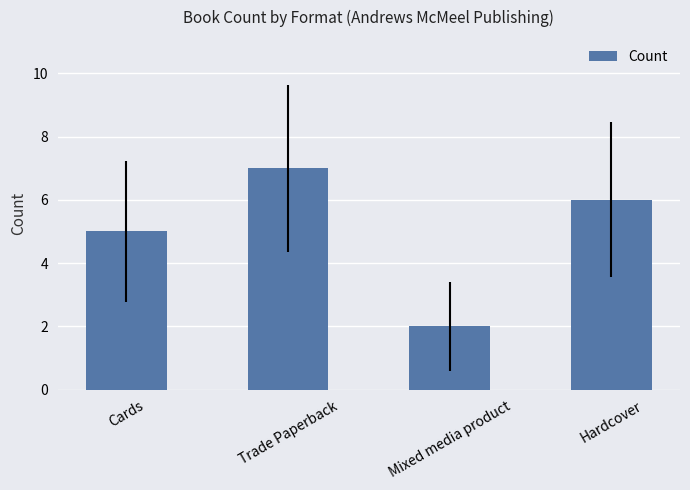

What is the label of the 2nd bar from the right?

Mixed media product